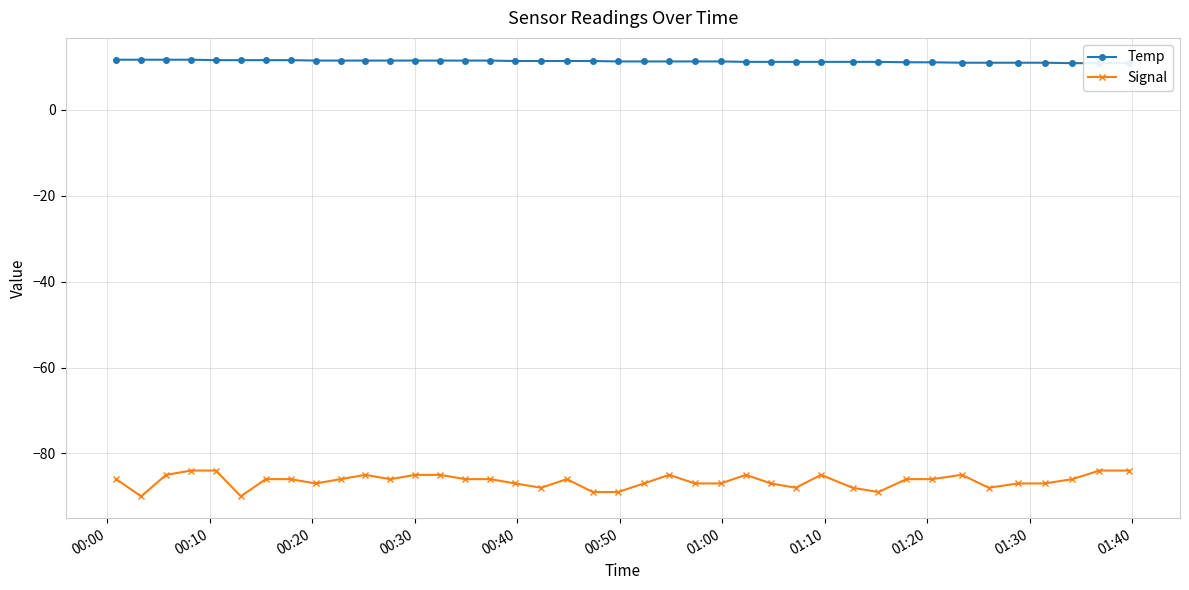

What is the highest value of the Signal series?

-84